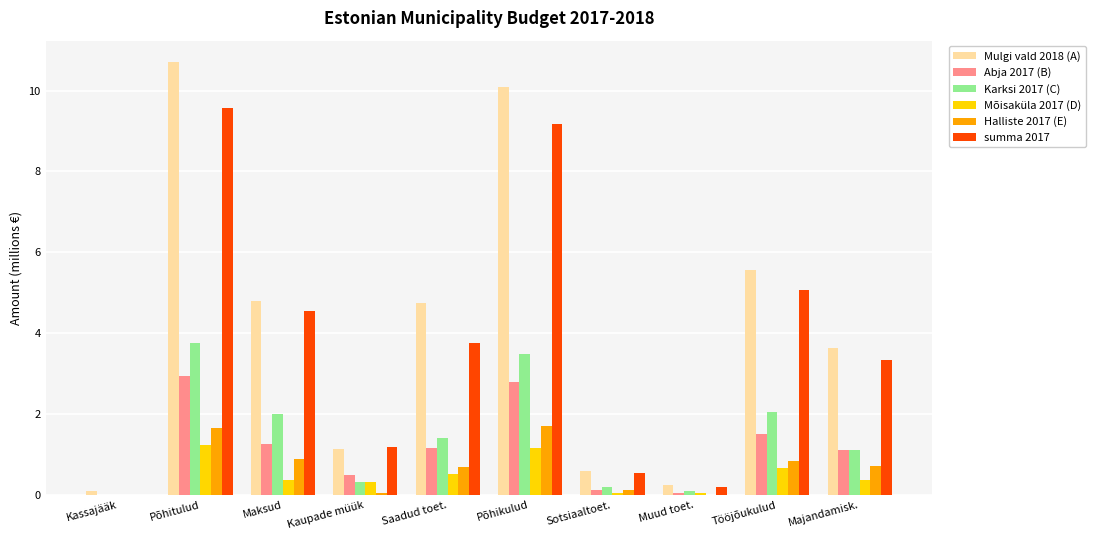

At which label does Mulgi vald 2018 (A) first exceed 4?

Põhitulud